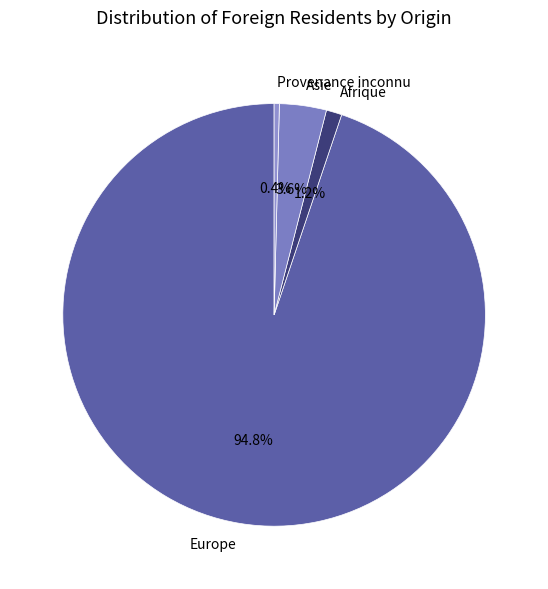

Which category has the smallest portion of the pie?

Provenance inconnu